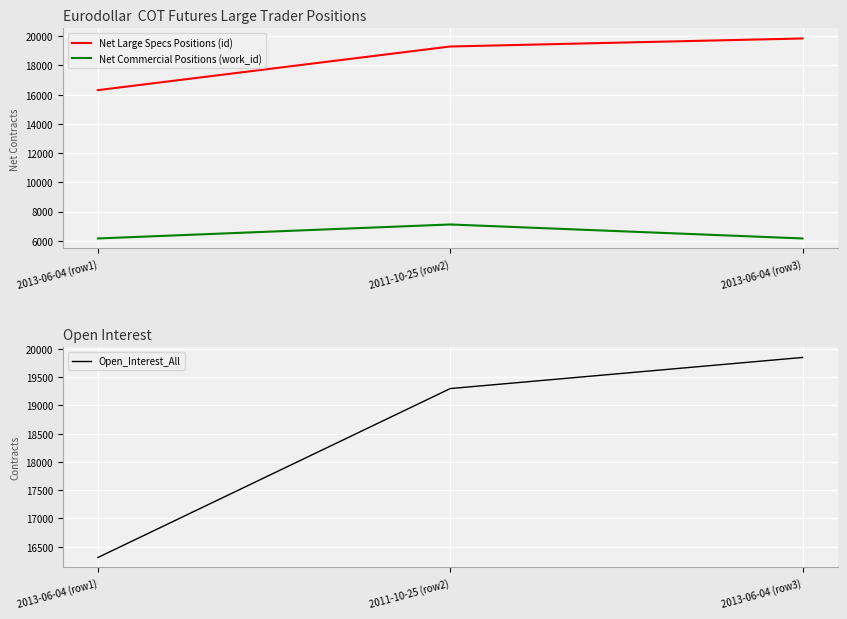

True or false: Net Commercial Positions (work_id) has a value of 6163 at 2013-06-04 (row1).

True